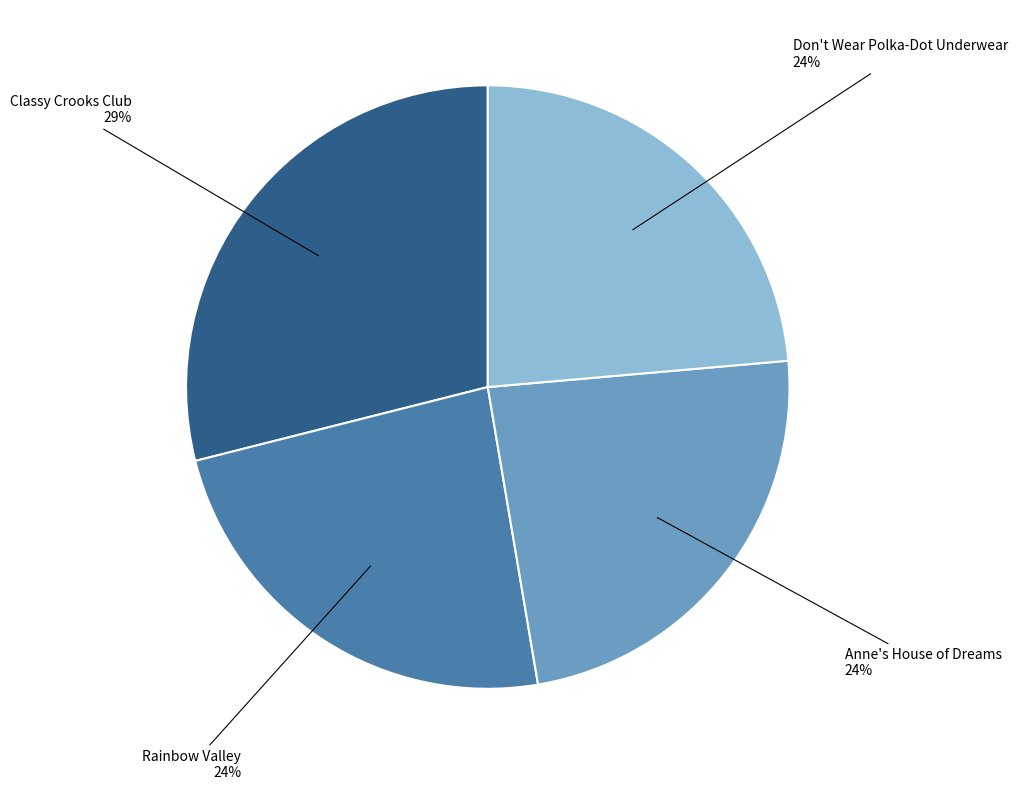

Does any single category account for the majority?

No